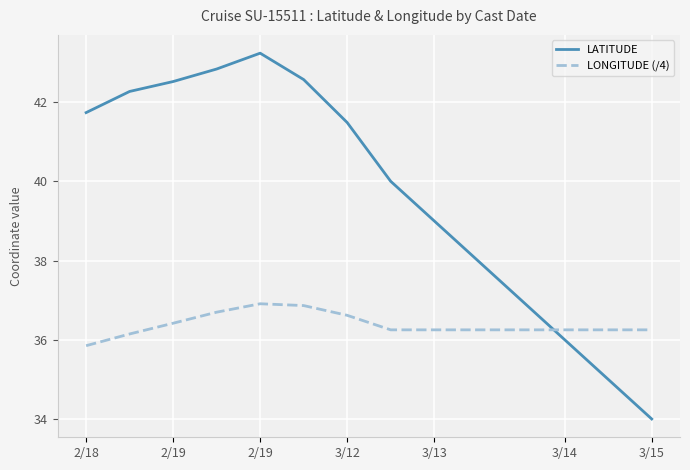

What are all the series names shown in the legend?

LATITUDE, LONGITUDE (/4)